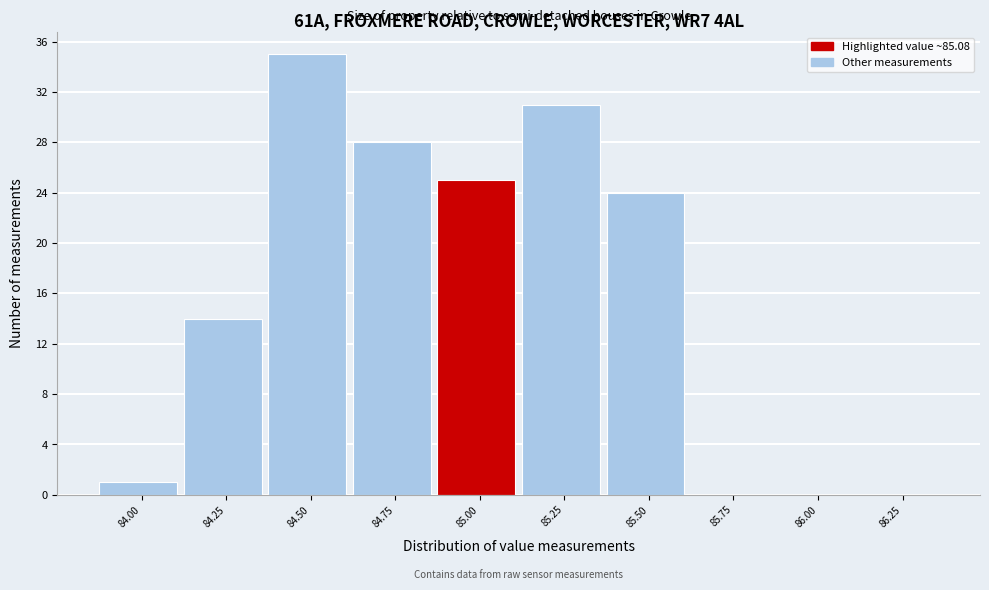

Reading left to right, transcribe all the data shown in this chart.

84.00=1	84.25=14	84.50=35	84.75=28	85.00=25	85.25=31	85.50=24	85.75=0	86.00=0	86.25=0